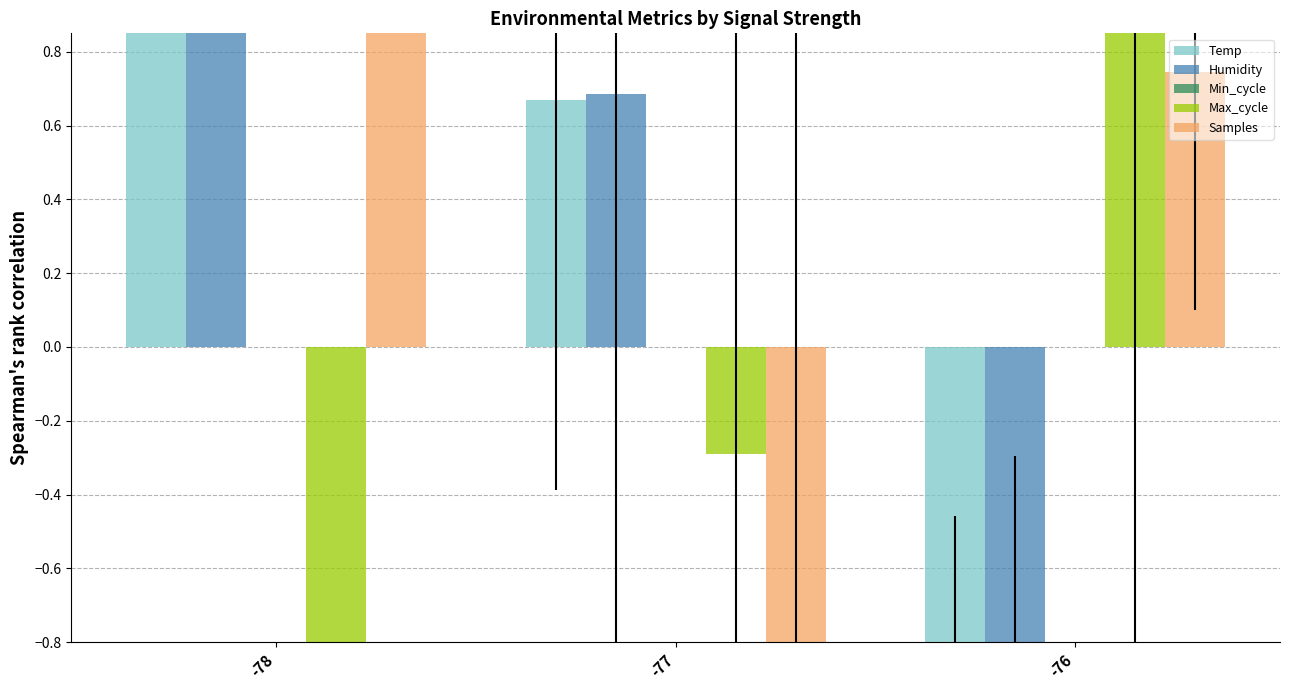

Is it true that Min_cycle equals 0.0 at -78?

True